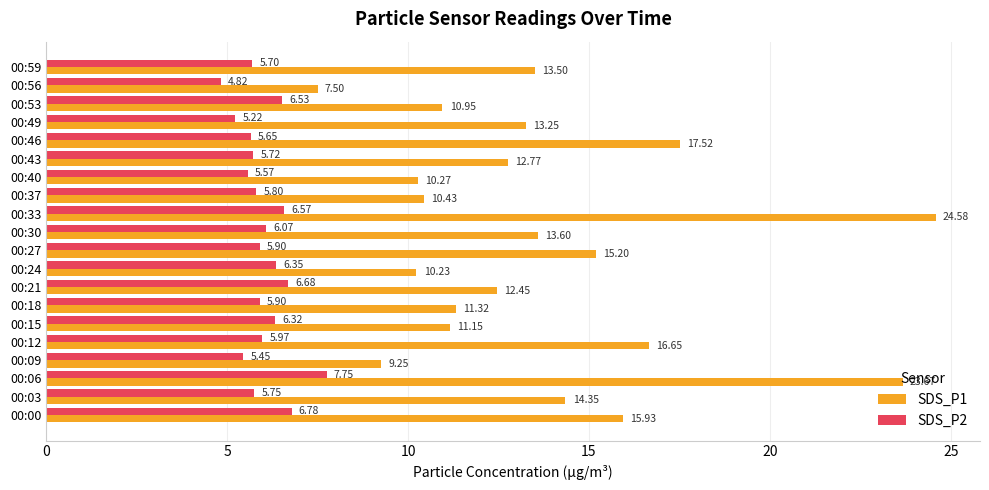

Which series has the largest total across all categories?

SDS_P1